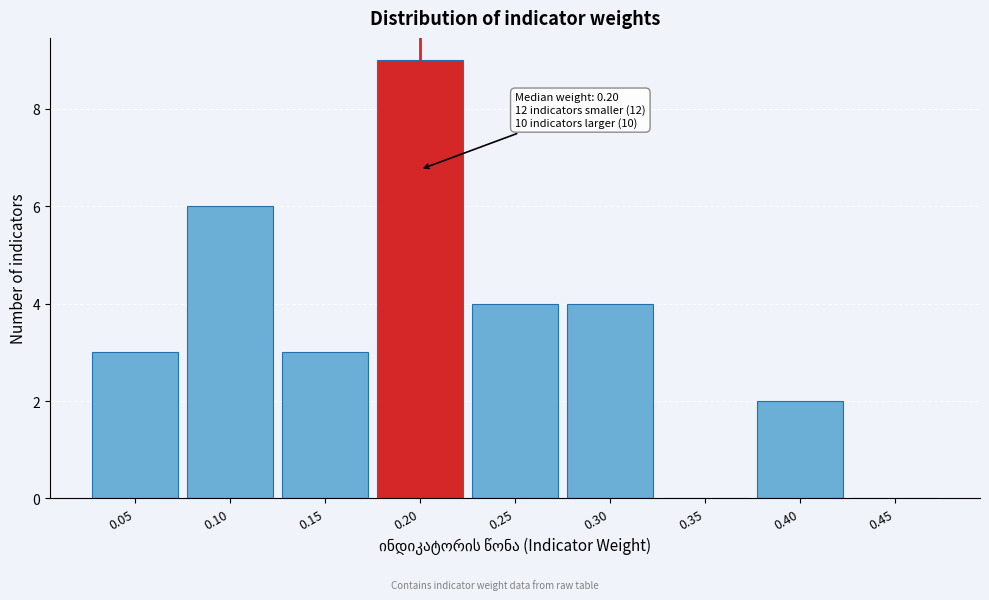

Which range on the x-axis has the tallest bar?

0.175 to 0.225